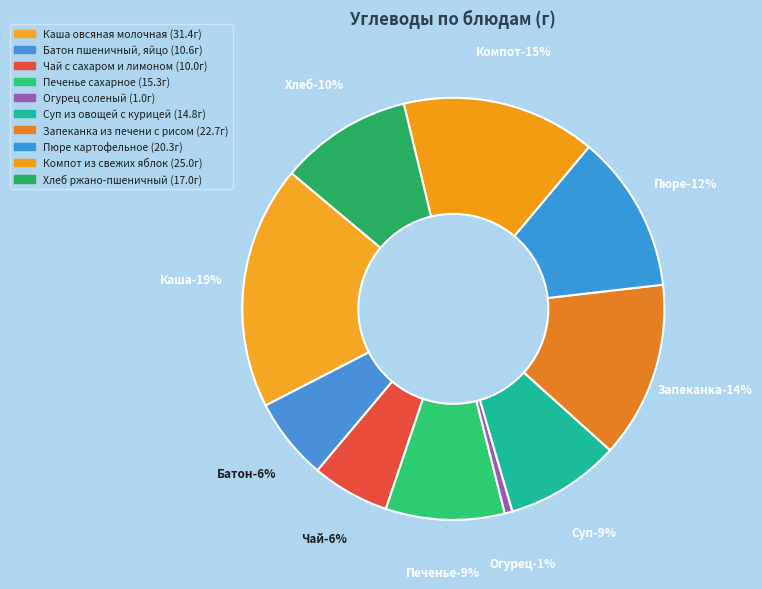

Is it true that Каша овсяная молочная is 19% of the pie?

True